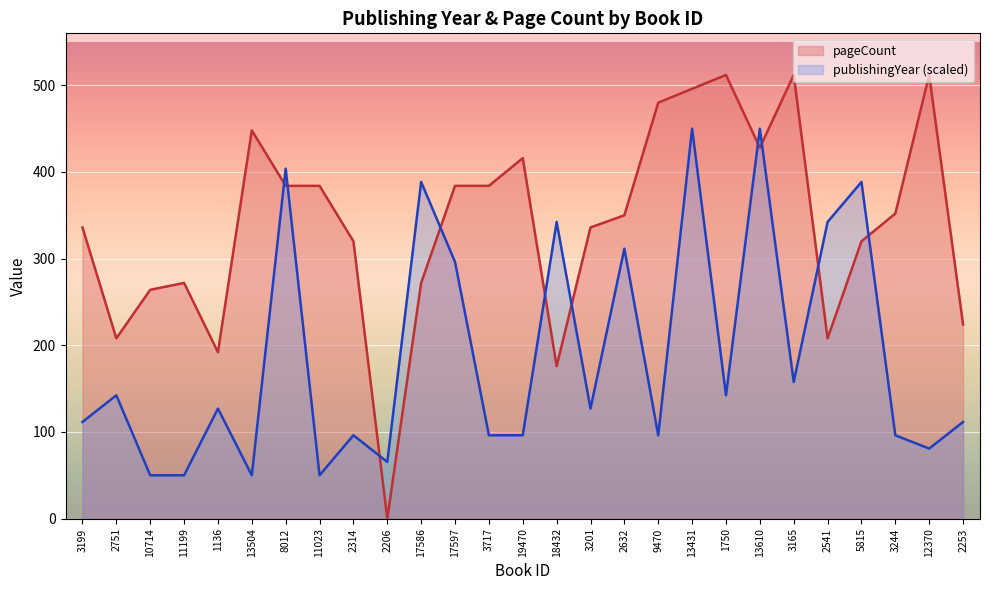

Reading left to right, what are all the values shown in this chart?

pageCount: 336.0	208.0	264.0	272.0	192.0	448.0	384.0	384.0	320.0	0.0	272.0	384.0	384.0	416.0	176.0	336.0	350.0	480.0	496.0	512.0	428.0	512.0	208.0	320.0	352.0	512.0	224.0
publishingYear (scaled): 111.5	142.3	50.0	50.0	126.9	50.0	403.8	50.0	96.2	65.4	388.5	296.2	96.2	96.2	342.3	126.9	311.5	96.2	450.0	142.3	450.0	157.7	342.3	388.5	96.2	80.8	111.5